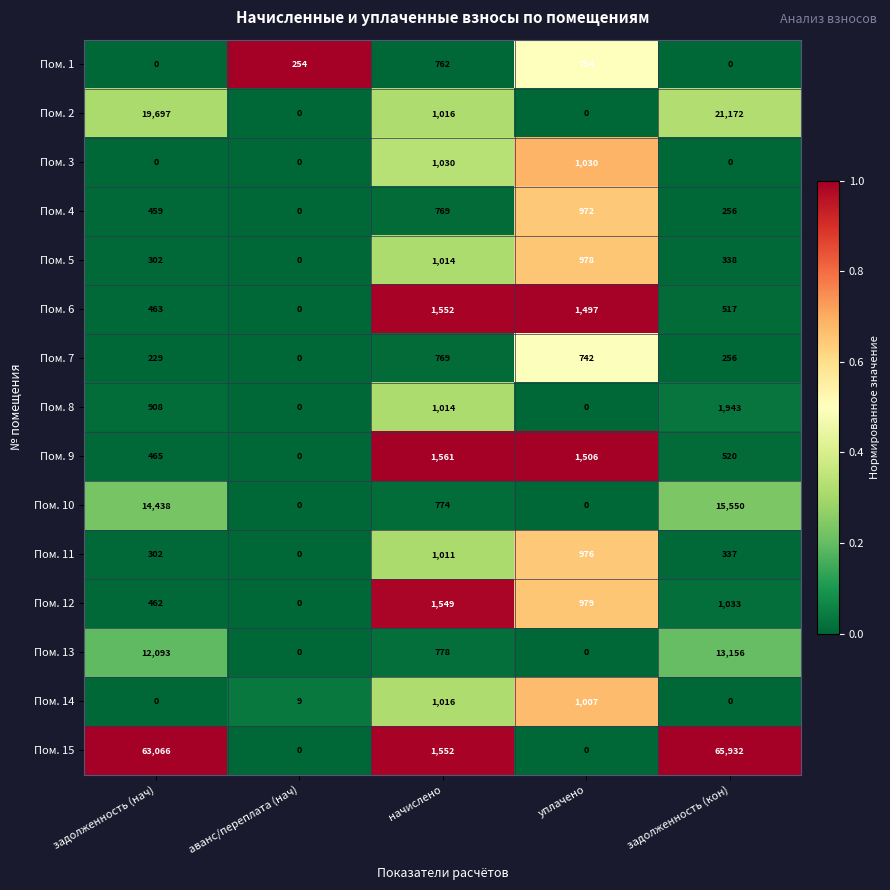

Which series has the widest spread of values?

Пом. 15